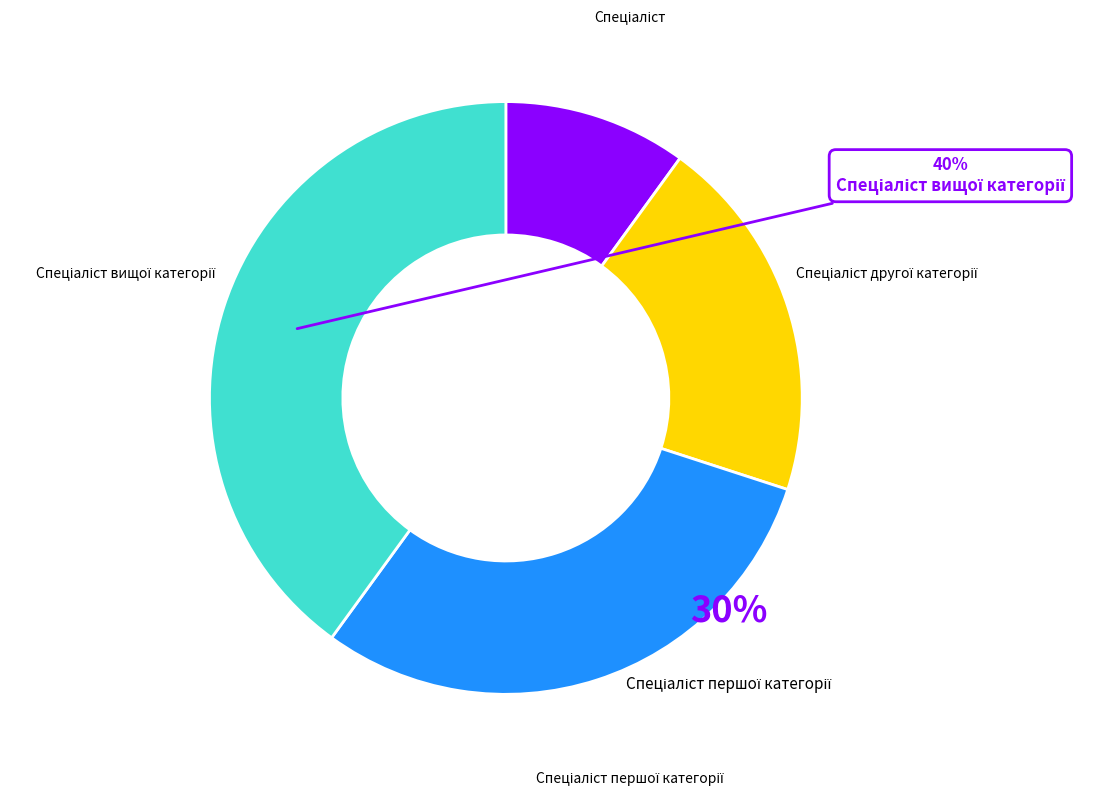

To the nearest percent, what is the average slice percentage?

25%